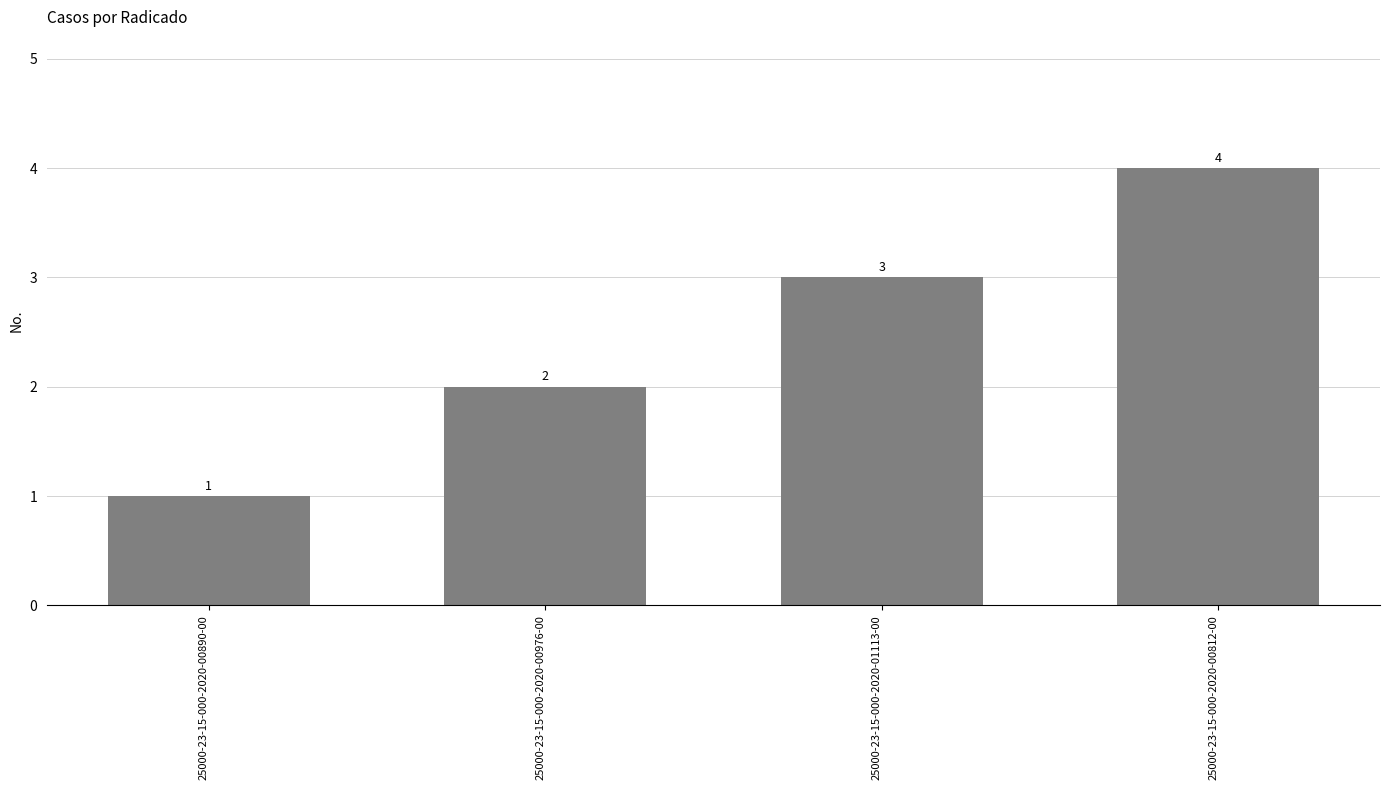

How many data points does each series have?

4